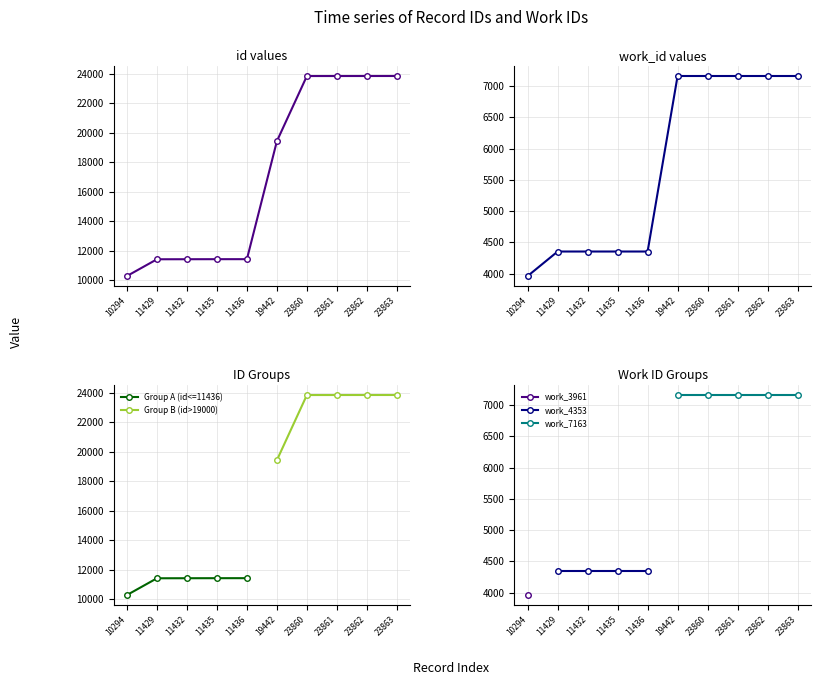

True or false: id and work_id intersect in this chart.

False